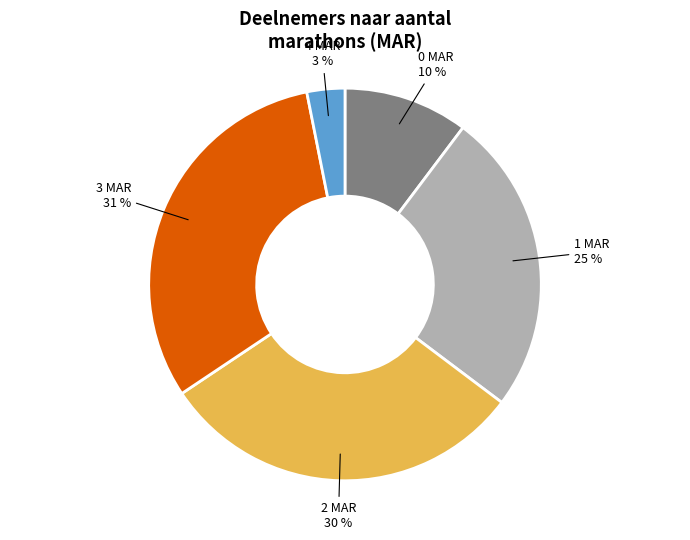

To the nearest percent, what is the difference between the largest and smallest slice percentages?

28%